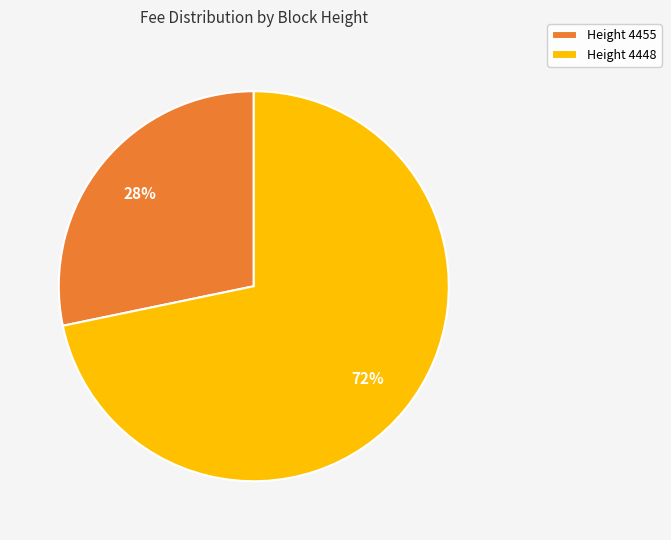

Do Height 4455 and Height 4448 together represent more than half of the pie?

Yes